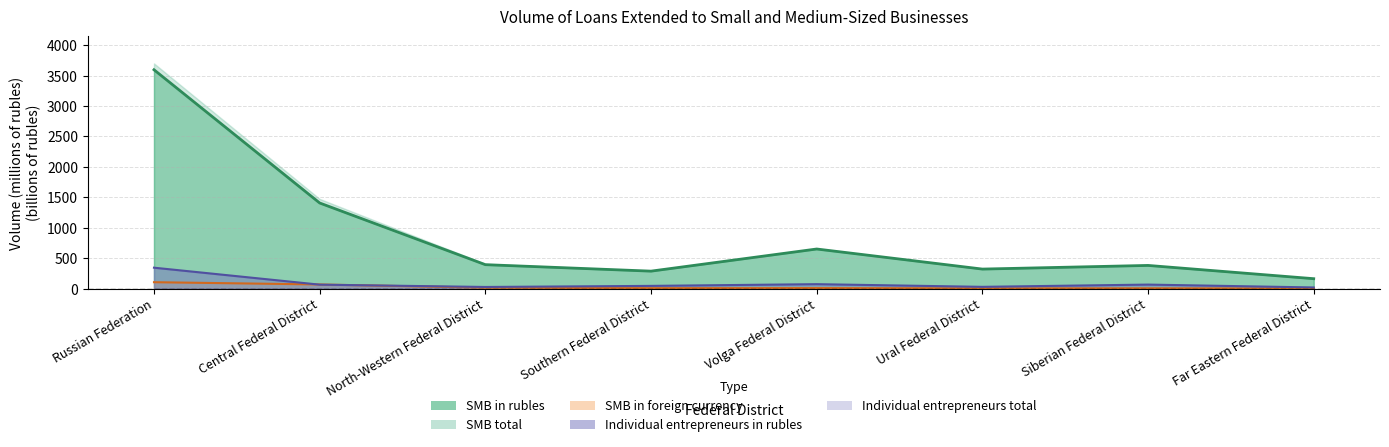

True or false: SMB in rubles and SMB in foreign currency cross at least once.

False